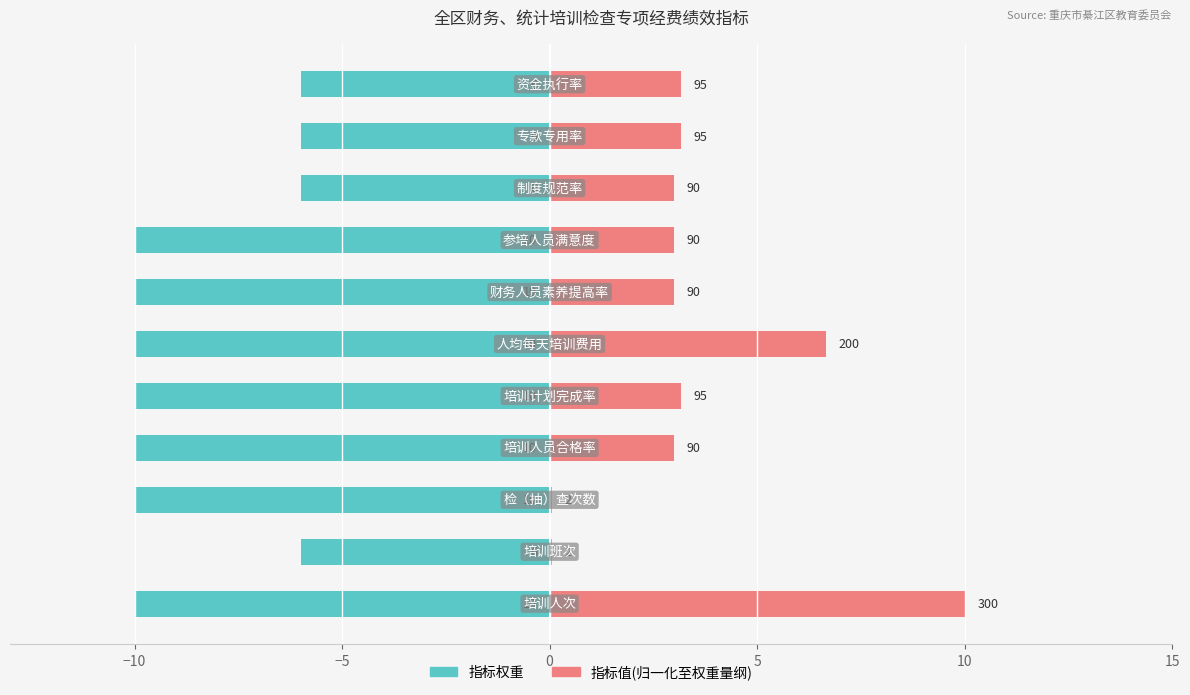

Which series changed the most between 7 and 9?

指标权重